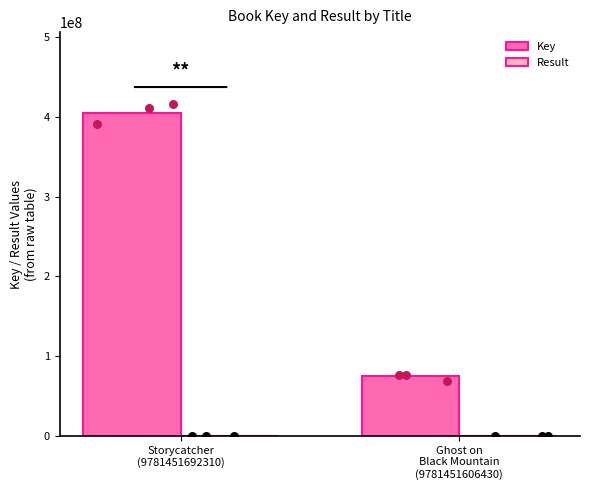

What is the total value across all series at Ghost on
Black Mountain
(9781451606430)?

74996102